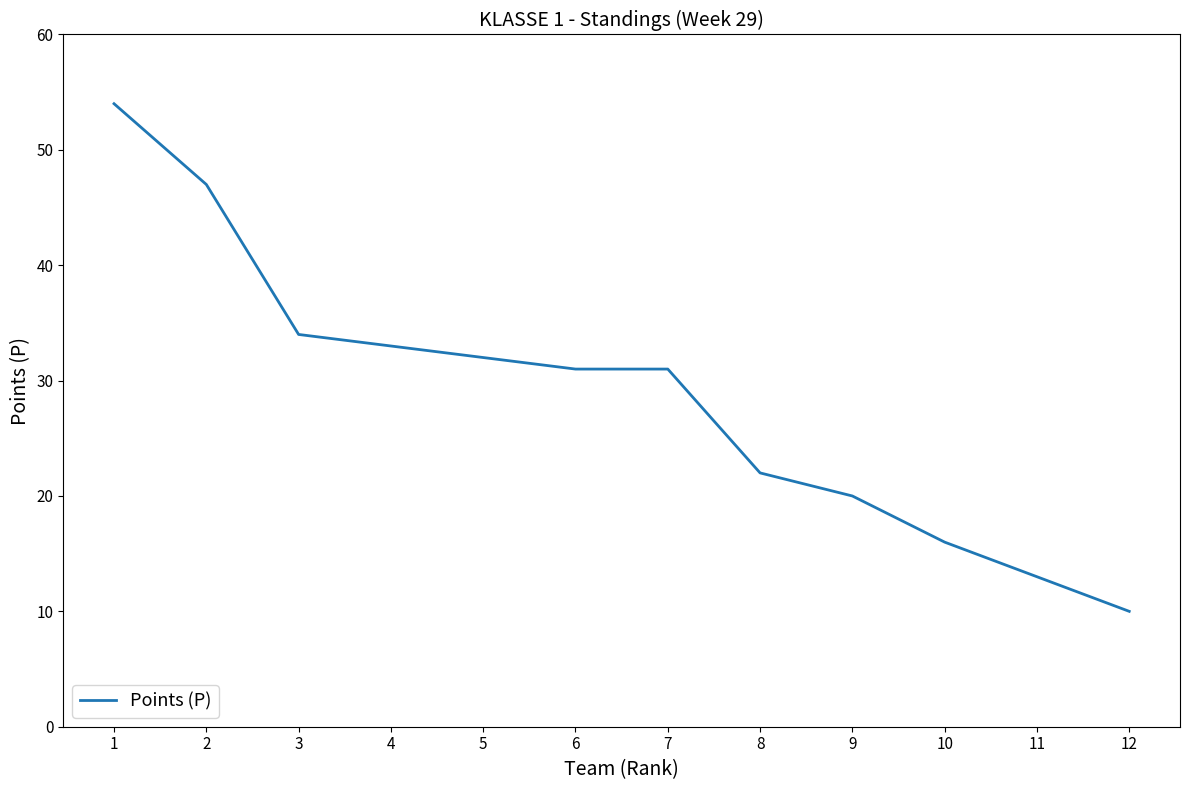

True or false: the data shows 44 at 5.

False